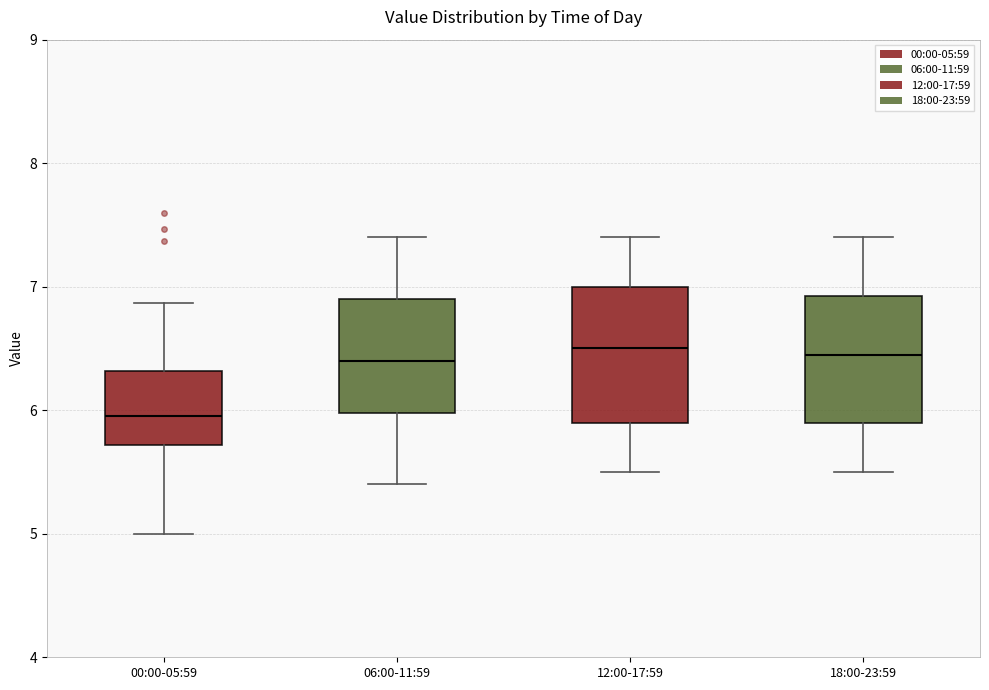

Where is the upper edge of the box for 18:00-23:59 on the y-axis? The values are not printed on the chart, so give them approximately, as read against the axis.

6.9